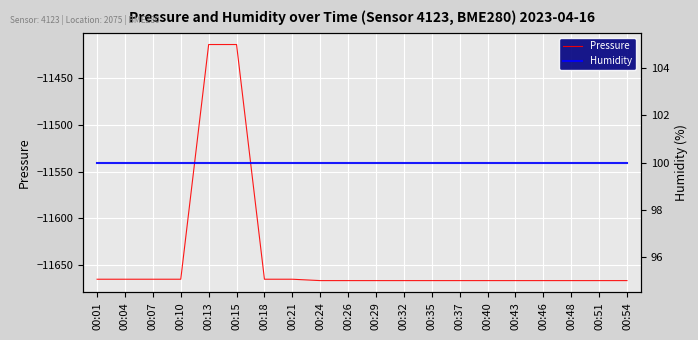

What is the approximate value of Pressure at 00:32?

-11667.0